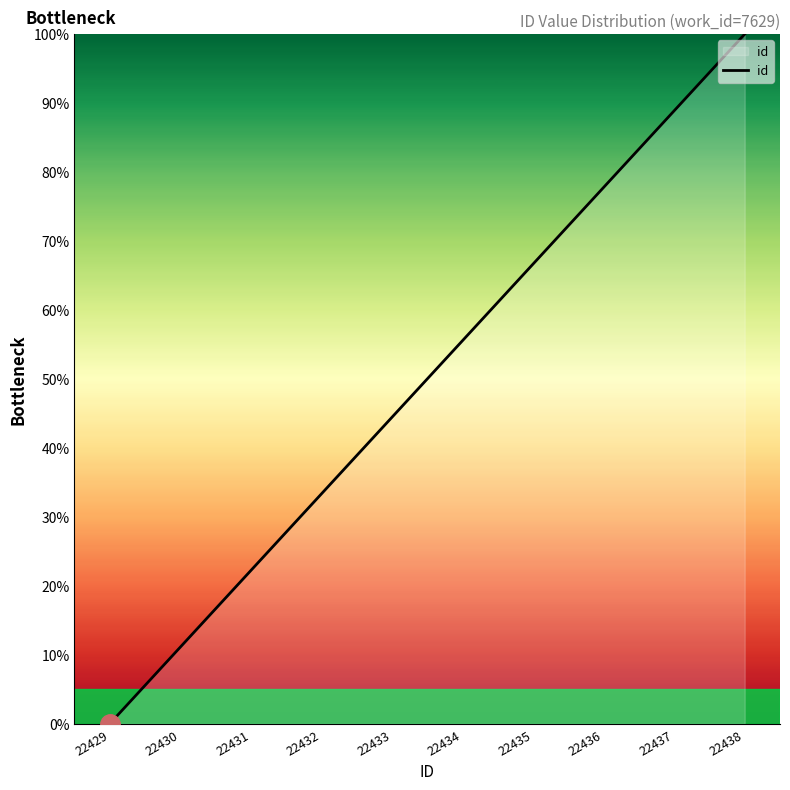

What is the difference between the maximum and minimum values?

100.0